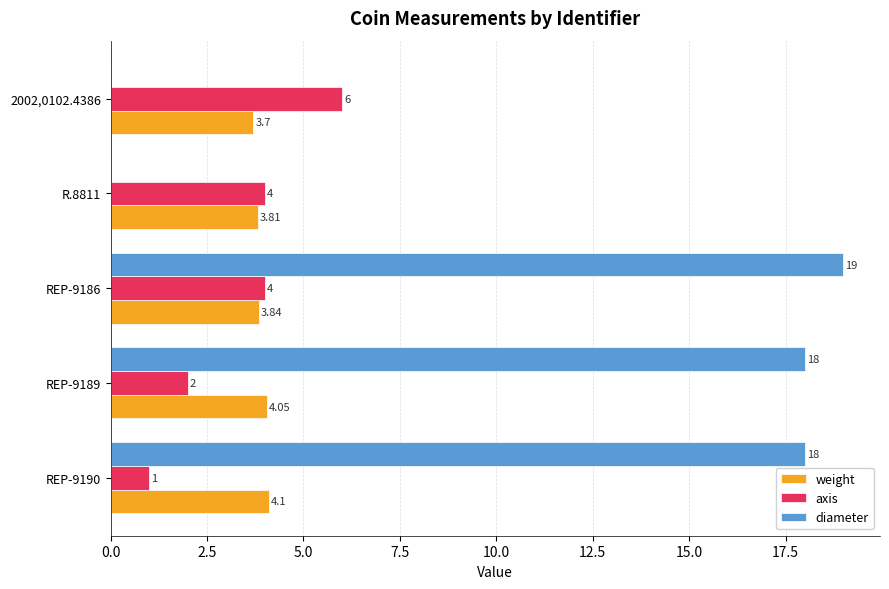

At which category is the sum across all series the highest?

REP-9186